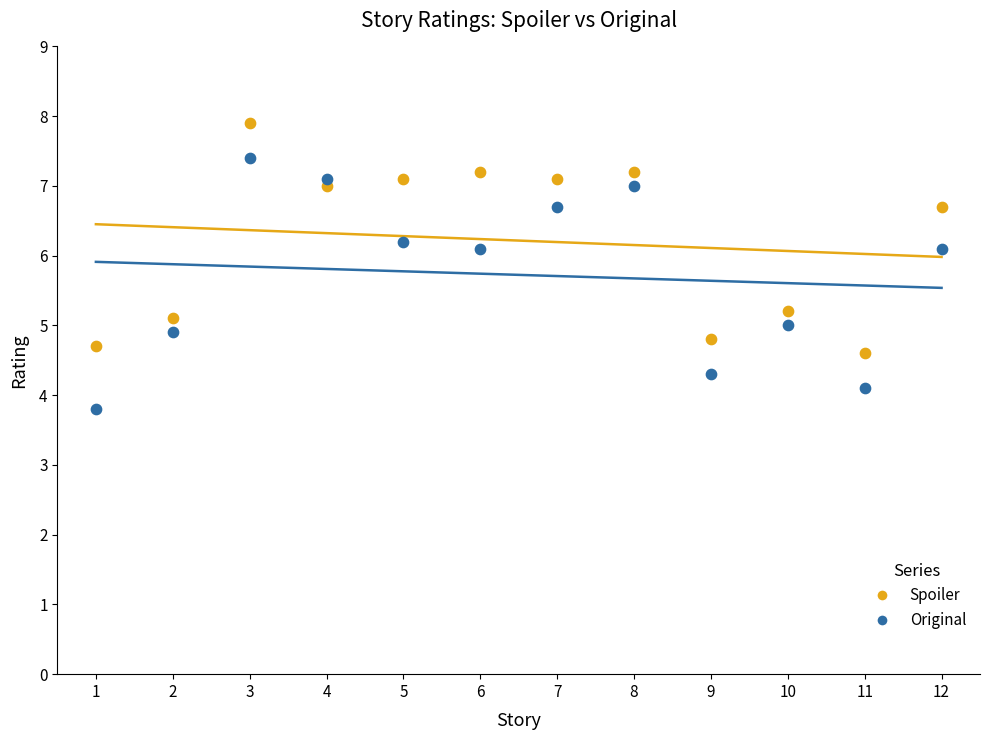

Across all data points, what is the range of Y values (max minus min)?

4.1